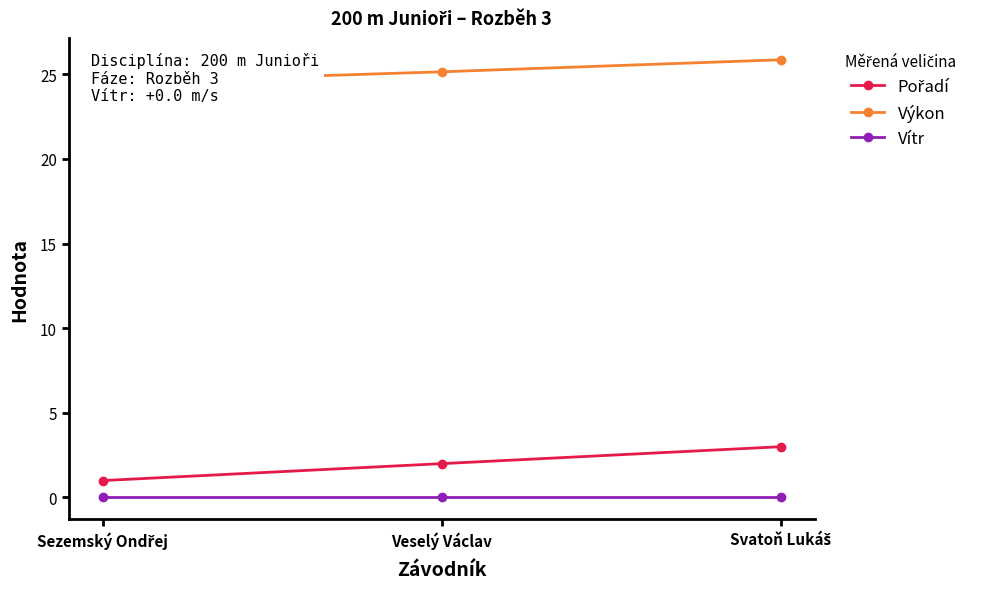

Which series has the widest spread of values?

Pořadí